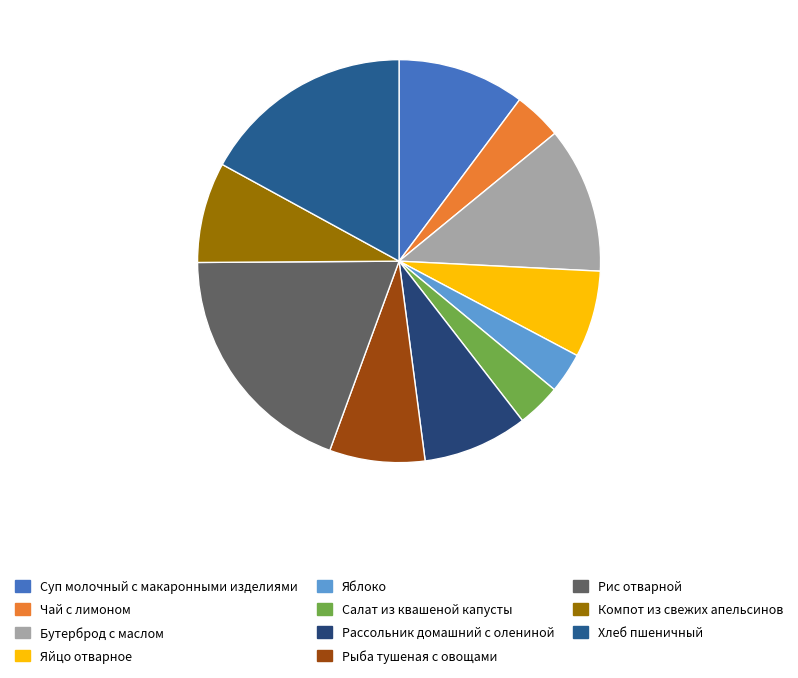

To the nearest percent, what is the difference between the largest and smallest slice percentages?

16%